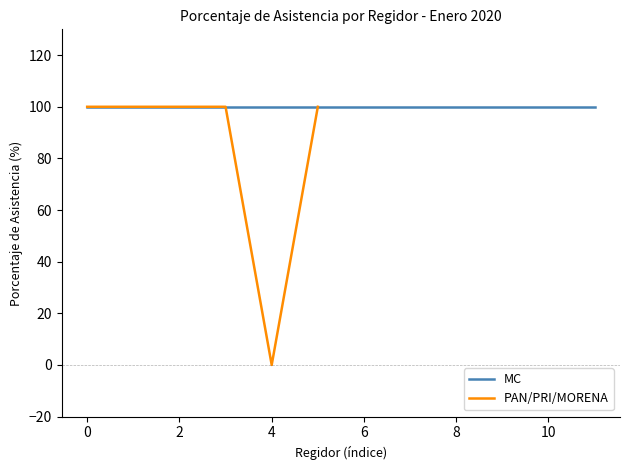

The PAN/PRI/MORENA series shows -66 at 4. True or false?

False